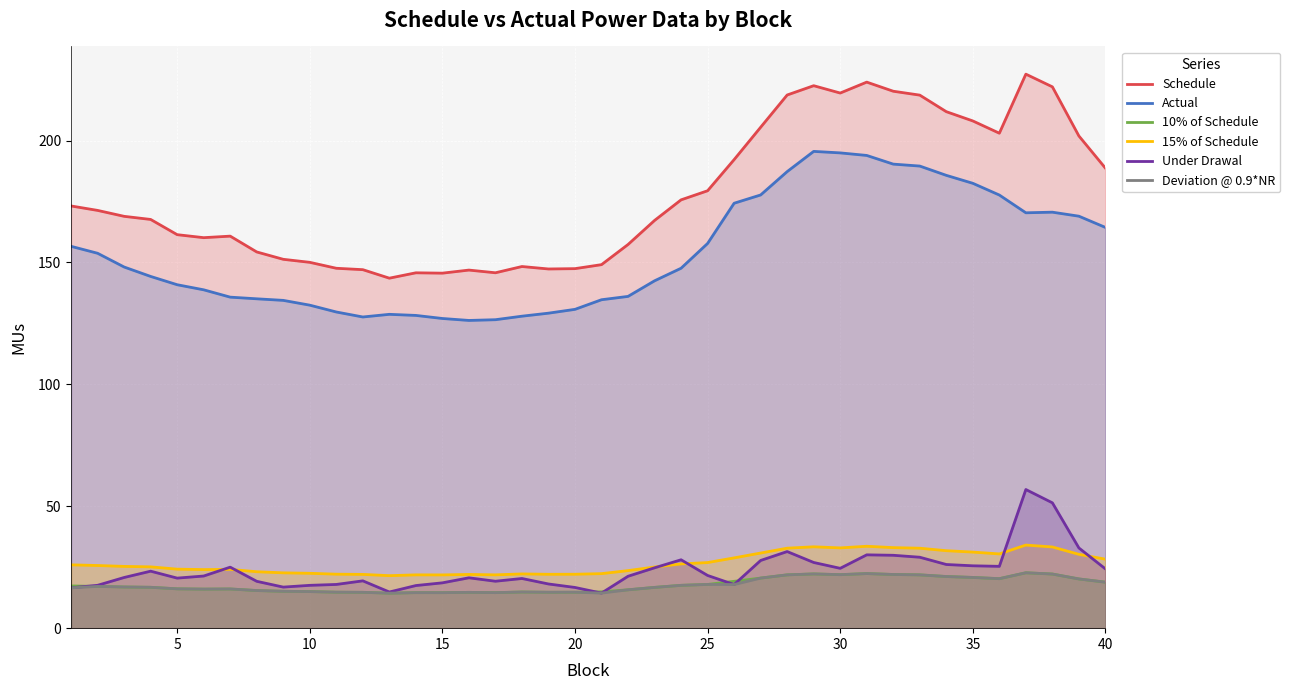

In Under Drawal, how many points are lower than both neighbors (excluding endpoints)?

8